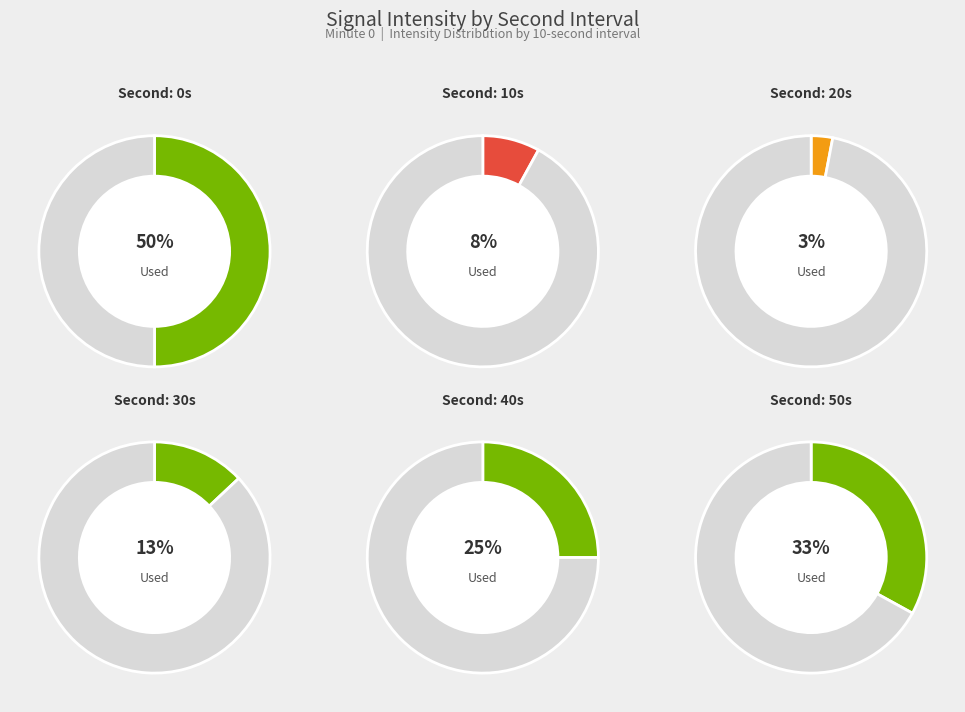

What is the smallest slice in the pie chart?

20